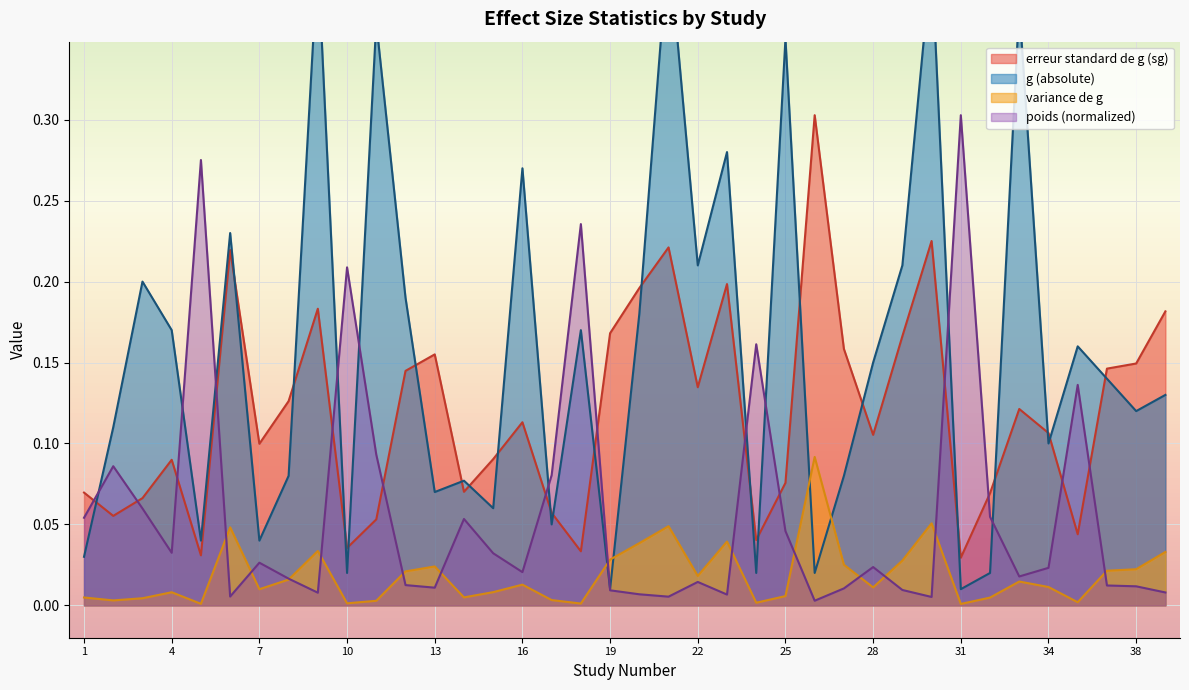

True or false: the data shows 0.1 at 14.

True